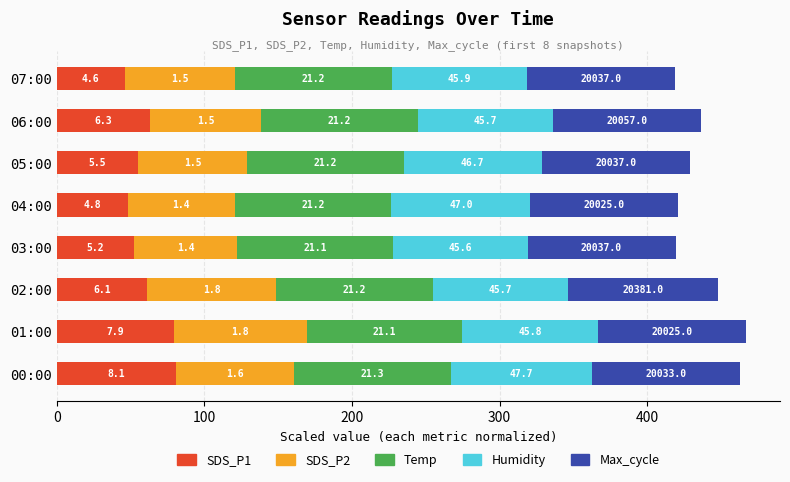

What are all the series names shown in the legend?

SDS_P1, SDS_P2, Temp, Humidity, Max_cycle